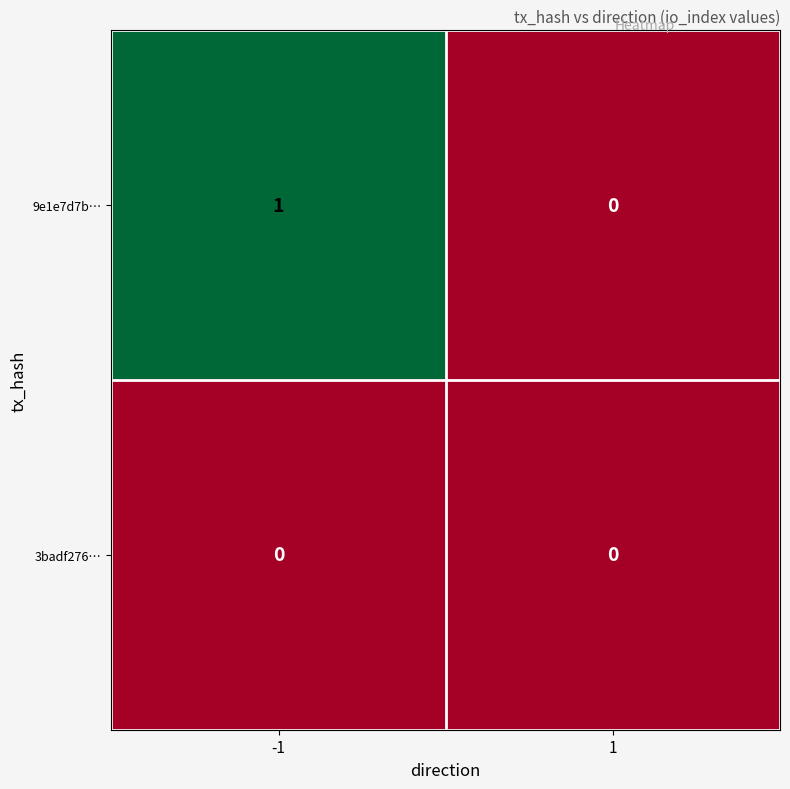

Rank the series by their maximum value, from highest to lowest.

9e1e7d7b…, 3badf276…